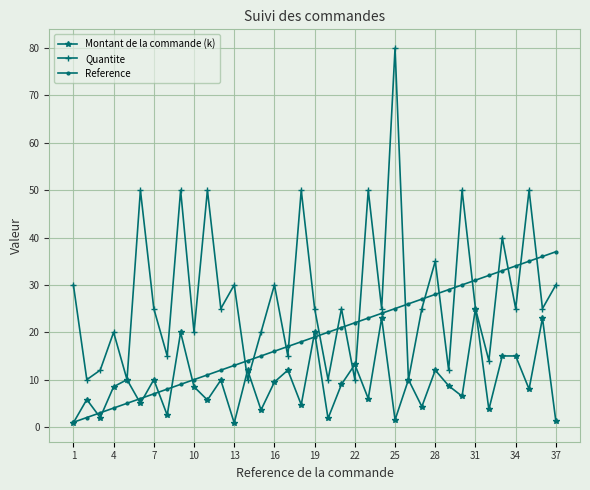

What is the highest value of the Quantite series?

80.0